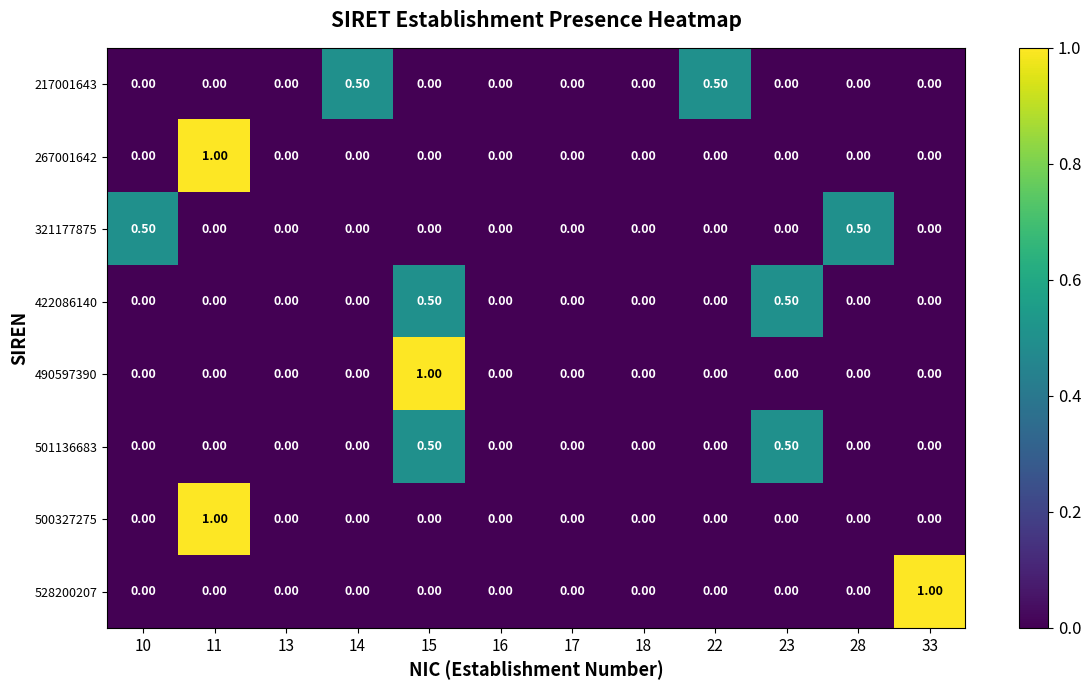

What is the spread (max minus min) of values at 15?

1.0